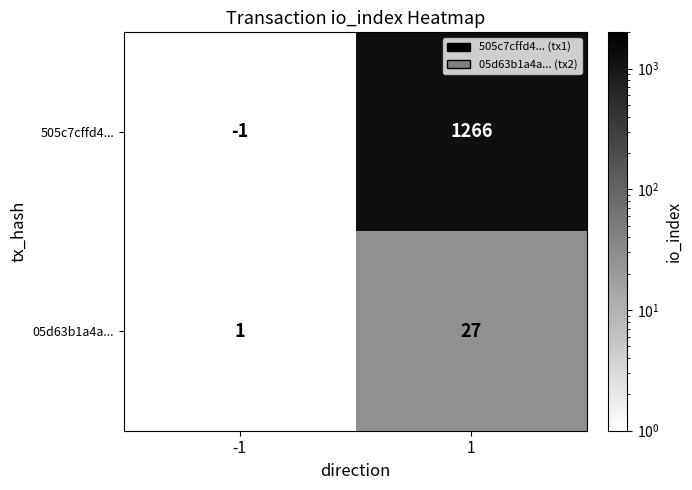

What is the sum of the 505c7cffd4... values at 1 and -1?

1265